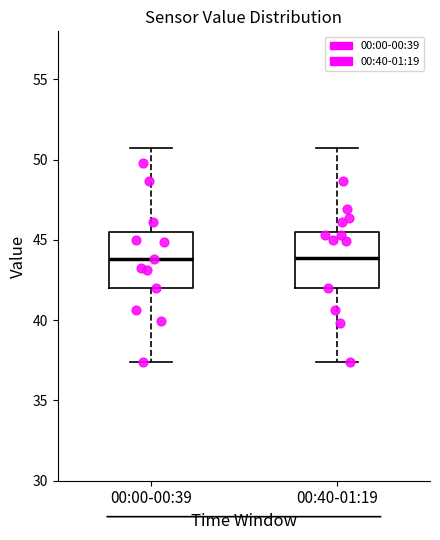

Reading left to right, read every box against the y-axis: the position of its median line, the range the box covers, and the ends of its whiskers. The values are not printed on the chart, so give them approximately, as read against the axis.

00:00-00:39: median 44.0, box 42.0 to 45.5, whiskers 37.5 to 50.5
00:40-01:19: median 44.0, box 42.0 to 45.5, whiskers 37.5 to 50.5